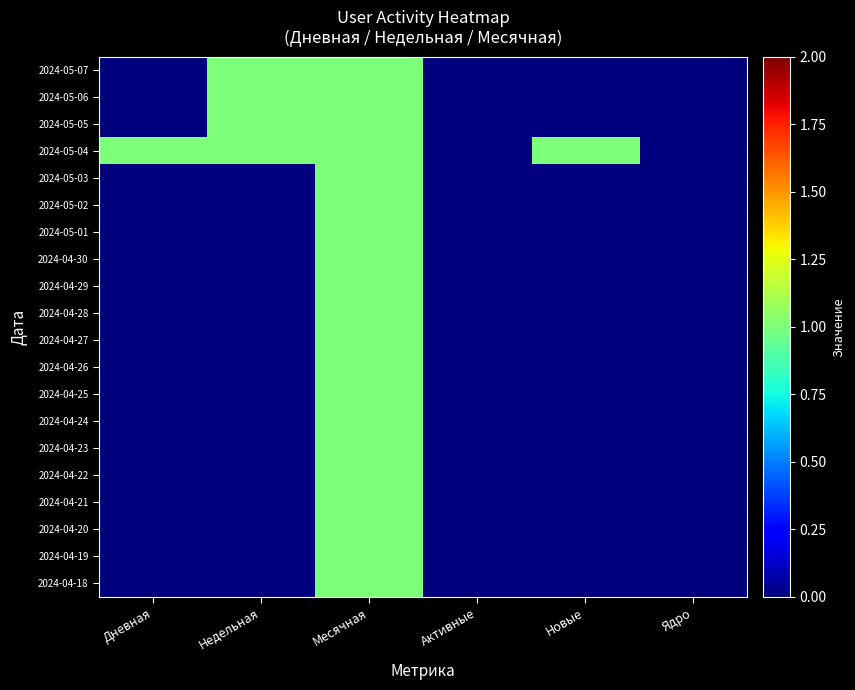

What is the difference between the highest and lowest values at Недельная?

1